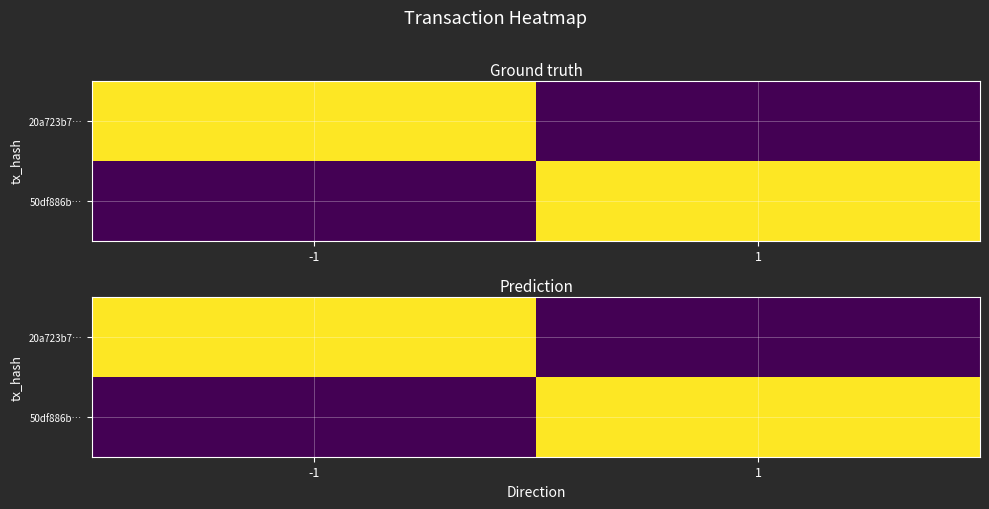

List the labels in order of 20a723b7… value, largest first.

-1, 1